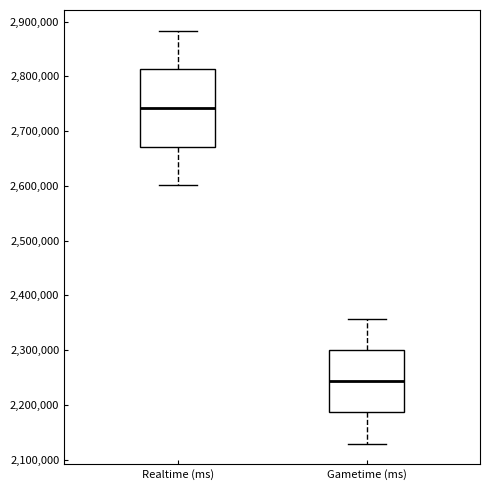

Reading left to right, read every box against the y-axis: the position of its median line, the range the box covers, and the ends of its whiskers. The values are not printed on the chart, so give them approximately, as read against the axis.

Realtime (ms): median 2740000, box 2670000 to 2810000, whiskers 2600000 to 2880000
Gametime (ms): median 2240000, box 2190000 to 2300000, whiskers 2130000 to 2360000